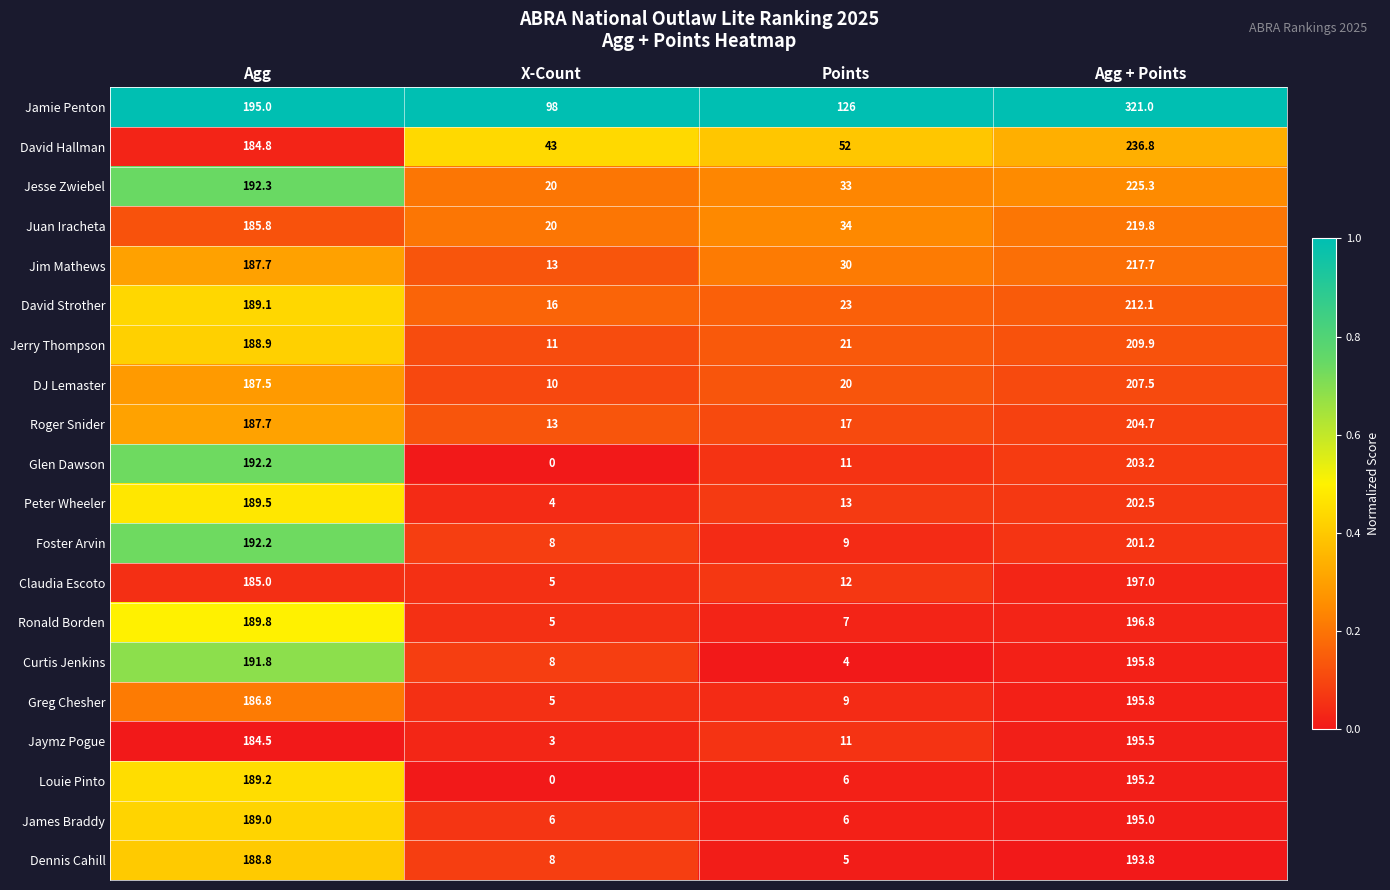

List the labels in order of Claudia Escoto value, smallest first.

X-Count, Points, Agg, Agg + Points